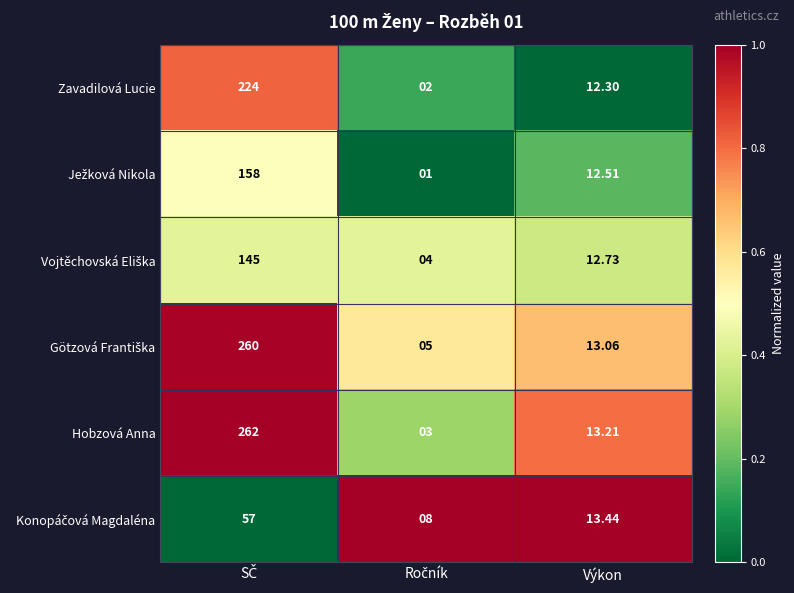

Which series has the widest spread of values?

Hobzová Anna